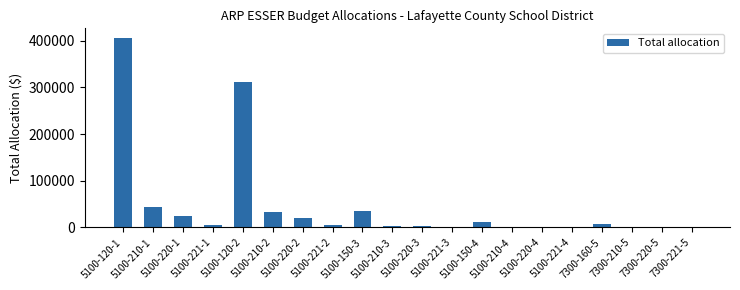

Read the value at 5100-120-1.

406080.7